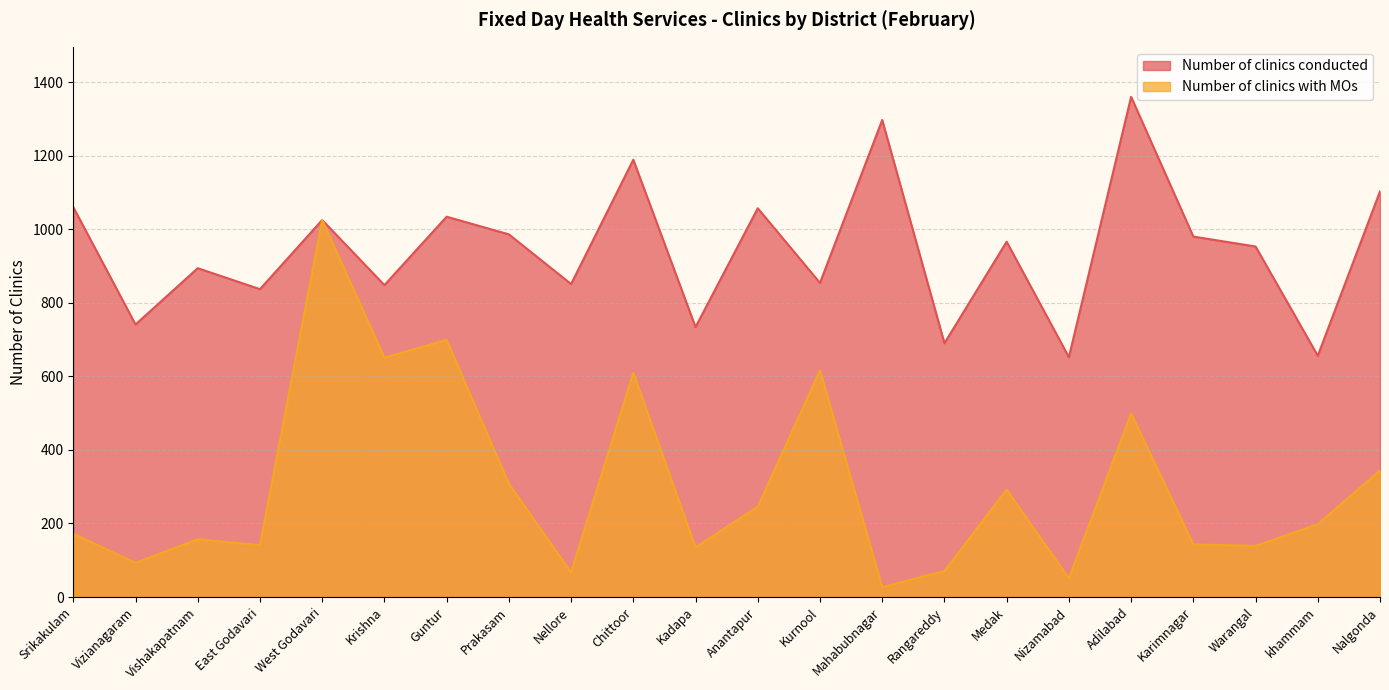

List the series in order of their peak value, highest first.

Number of clinics conducted, Number of clinics with MOs